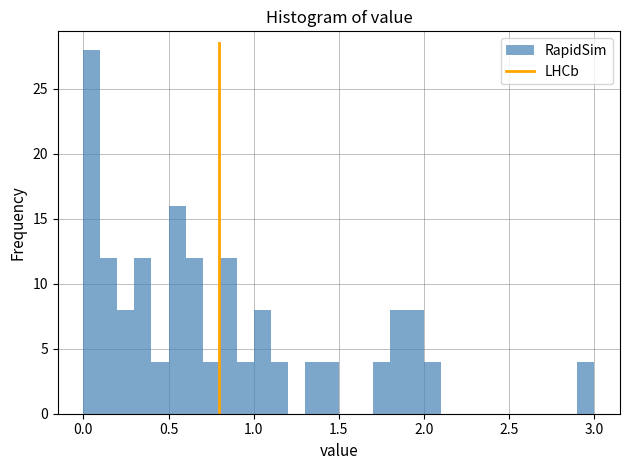

Read against the x-axis, roughly where is the centre of the tallest bar?

0.05